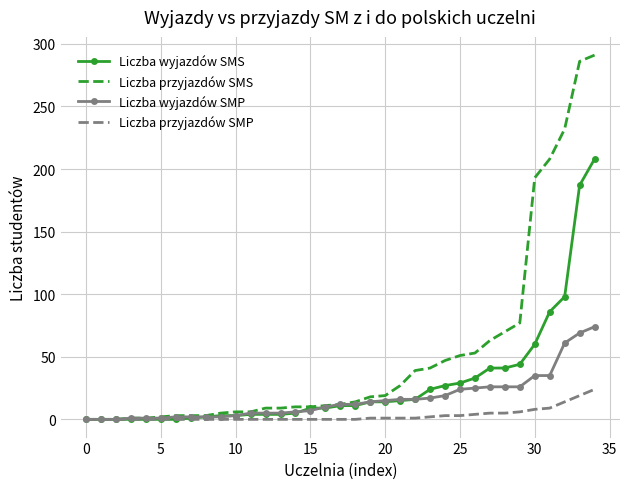

Which series has the largest range (max minus min)?

Liczba przyjazdów SMS